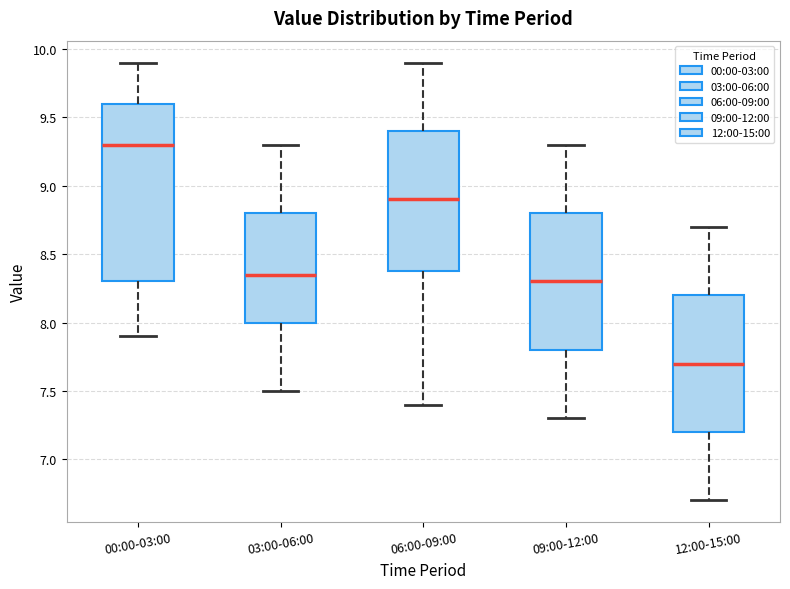

Reading left to right, transcribe this box plot: for each box, give where its median line is, the range the box spans, and where its two whiskers end, as read against the y-axis. The values are not printed on the chart, so give them approximately, as read against the axis.

00:00-03:00: median 9.30, box 8.30 to 9.60, whiskers 7.90 to 9.90
03:00-06:00: median 8.35, box 8.00 to 8.80, whiskers 7.50 to 9.30
06:00-09:00: median 8.90, box 8.40 to 9.40, whiskers 7.40 to 9.90
09:00-12:00: median 8.30, box 7.80 to 8.80, whiskers 7.30 to 9.30
12:00-15:00: median 7.70, box 7.20 to 8.20, whiskers 6.70 to 8.70